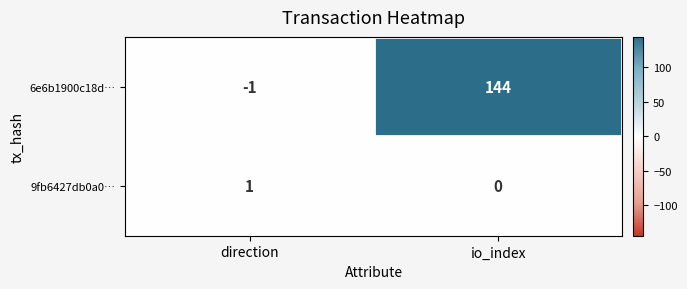

The 9fb6427db0a0… series shows 0 at io_index. True or false?

True